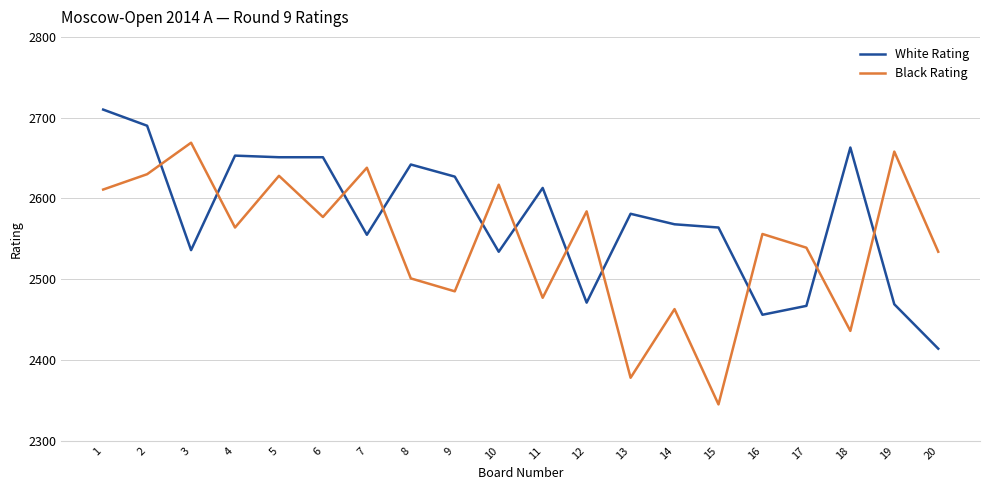

In Black Rating, how many points are lower than both neighbors (excluding endpoints)?

7